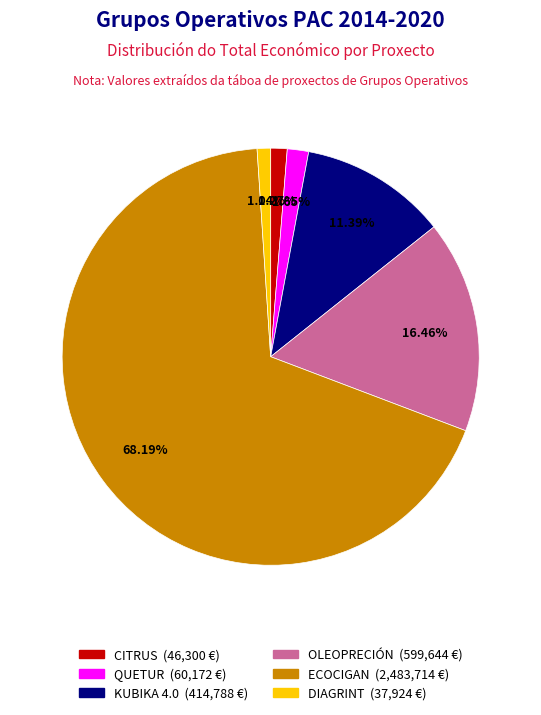

To the nearest percent, what is the difference between the QUETUR and KUBIKA 4.0 slice percentages?

10%